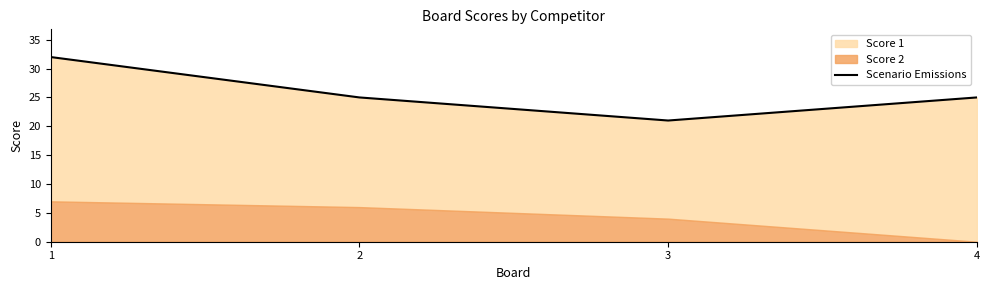

Count the values in the range 25 to 32.

3